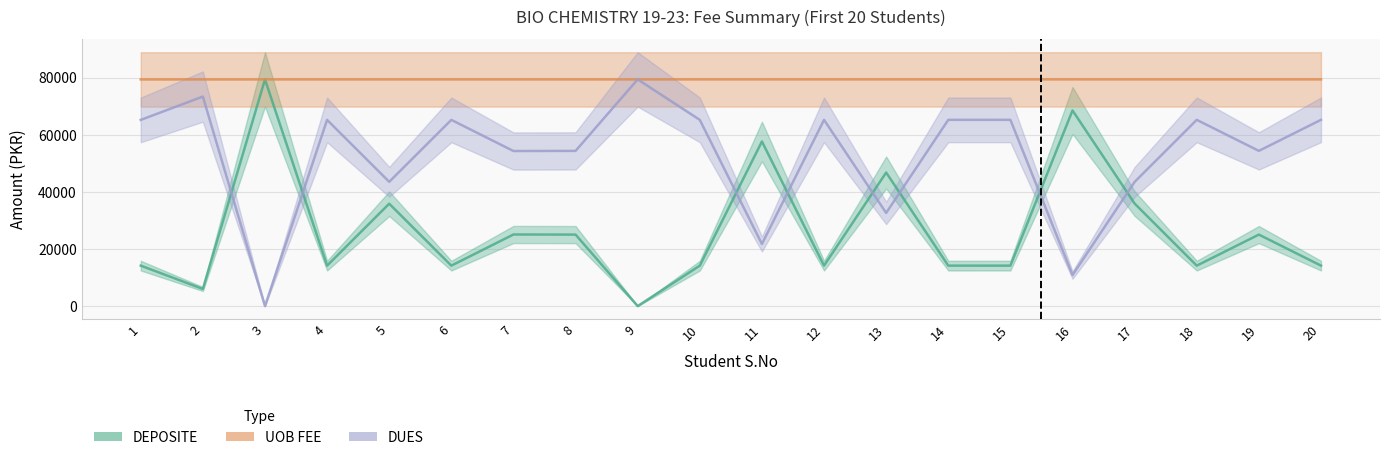

The value of DUES at 4 is 65181. True or false?

True